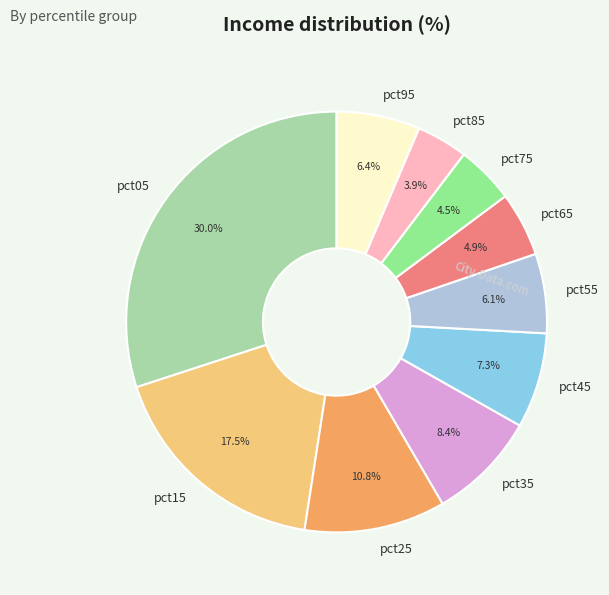

Between pct05 and pct45, which is larger?

pct05